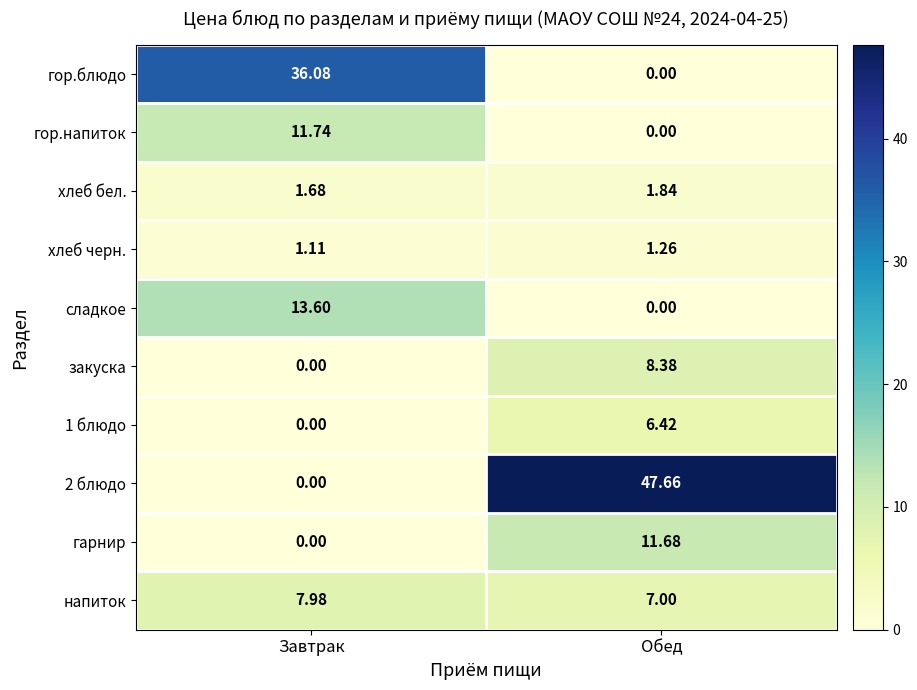

What is the difference between the highest and lowest values at Обед?

47.7